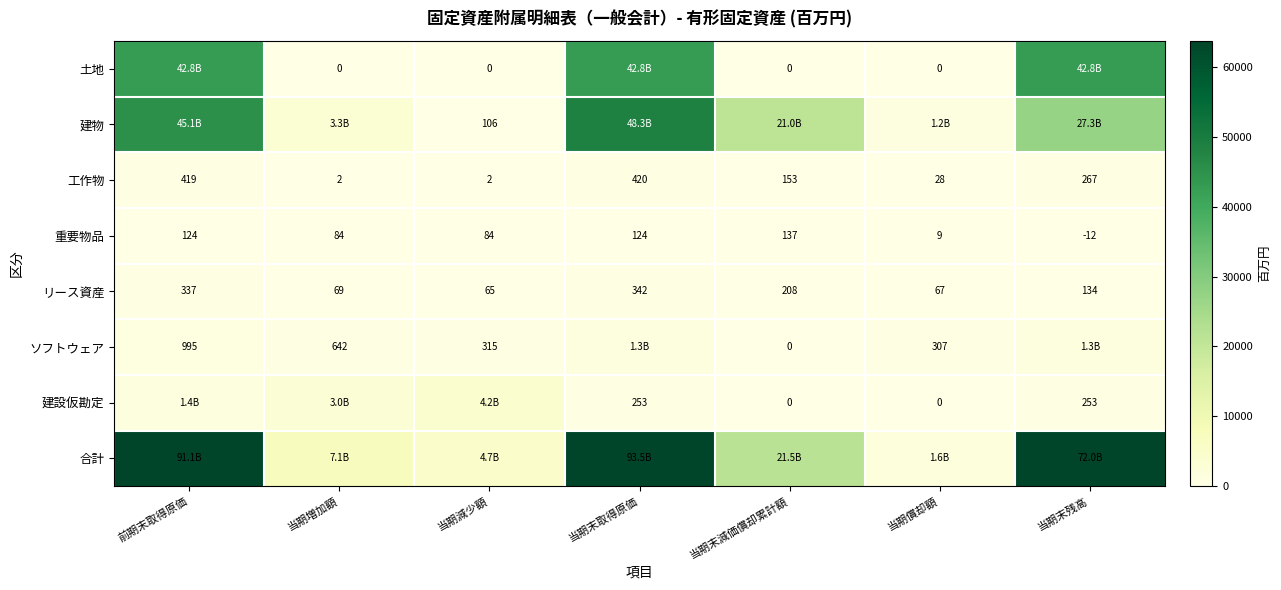

At which label does リース資産 reach its peak?

当期末取得原価